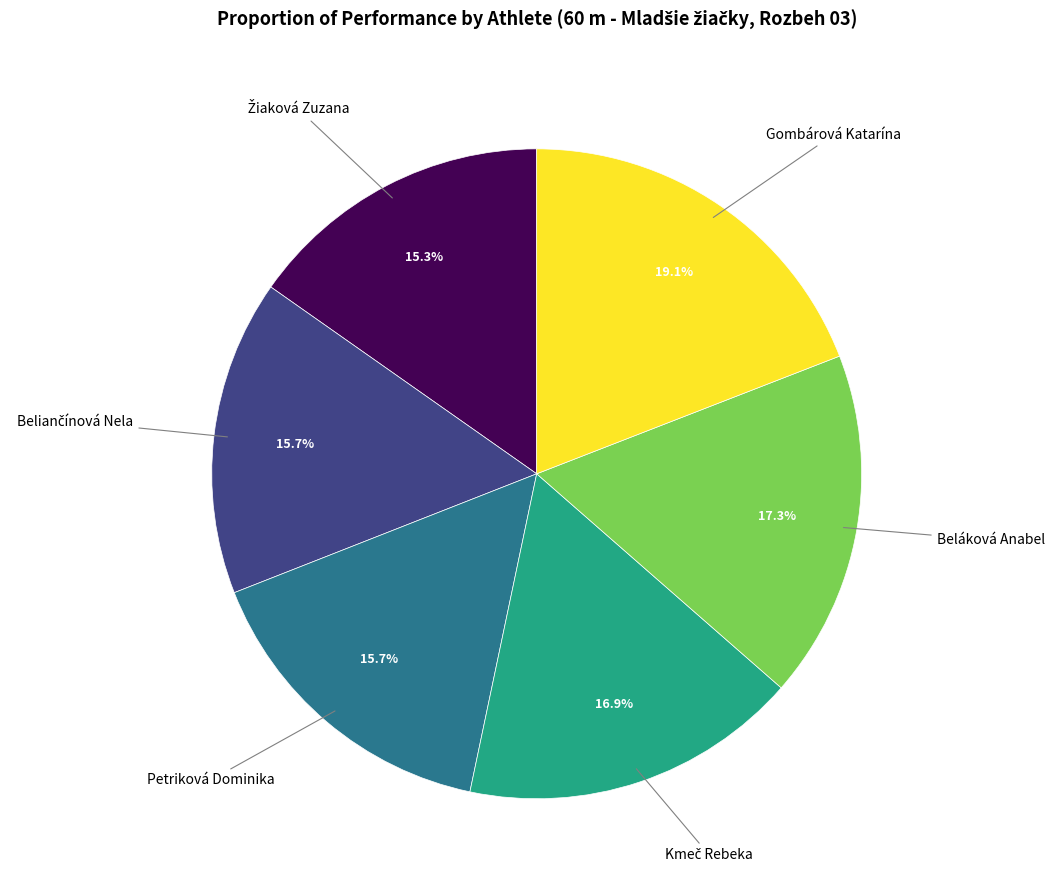

Does any single category account for the majority?

No